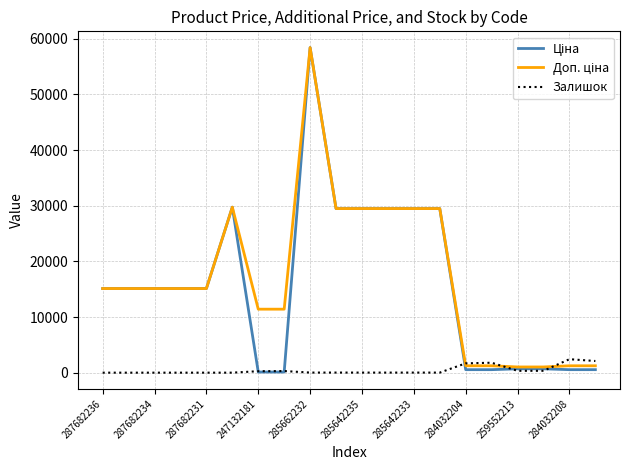

How many lines are shown in the chart?

3